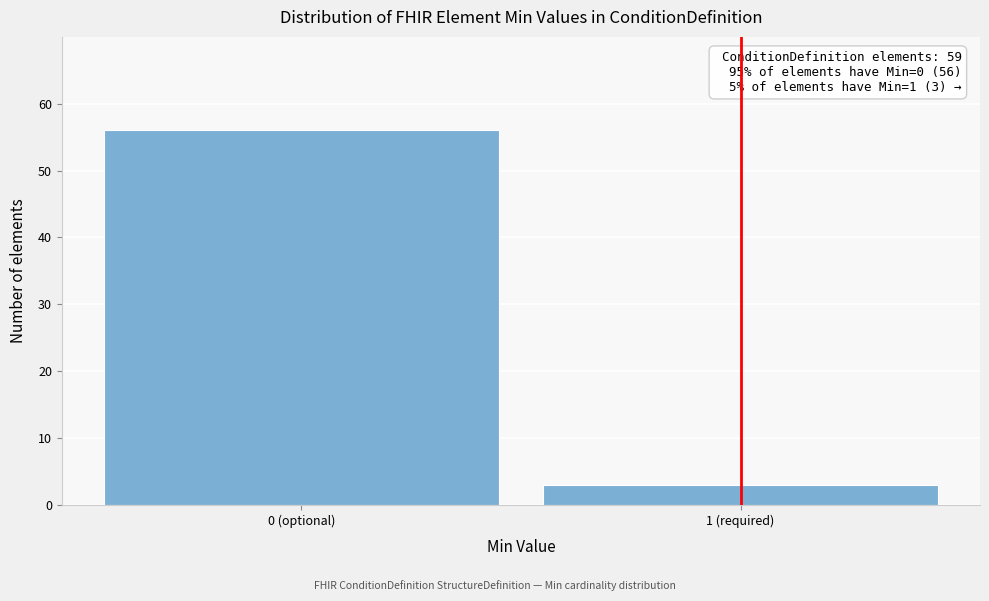

Reading left to right, what are all the values shown in this chart?

56	3